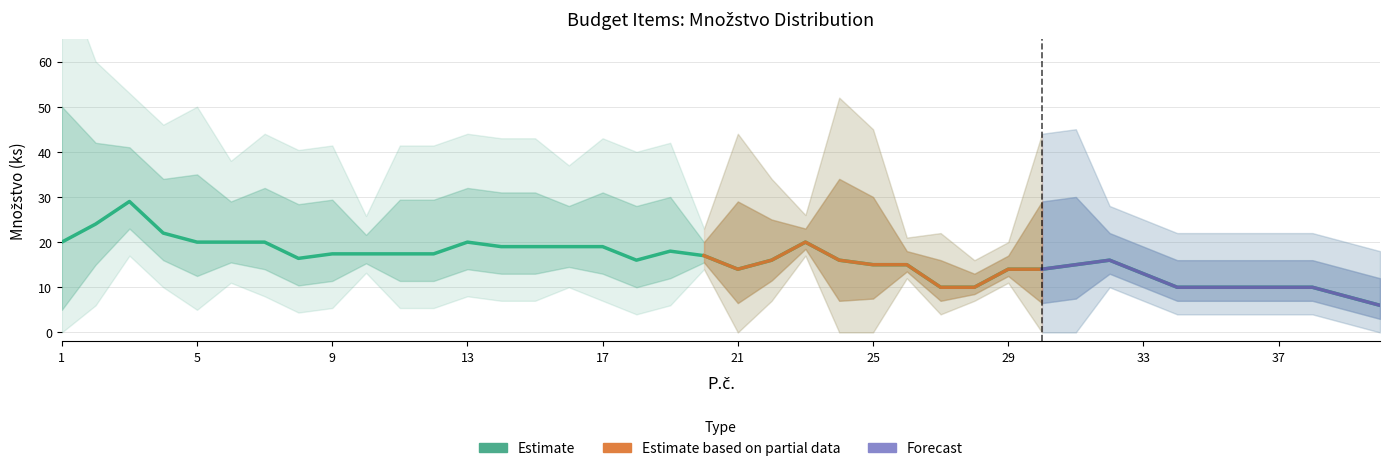

Does the chart have visible grid lines?

Yes